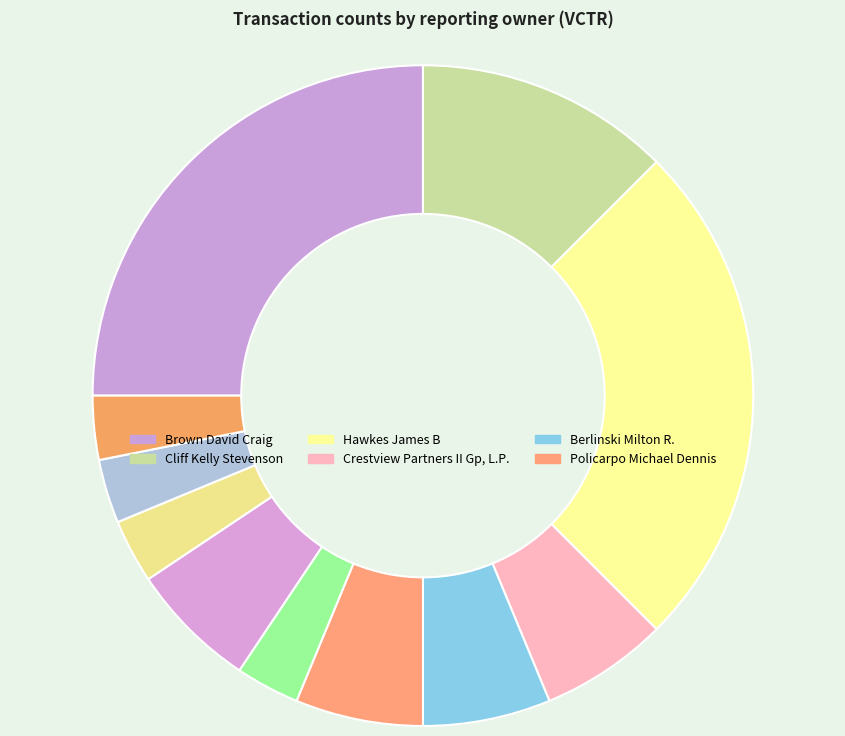

To the nearest percent, what is the difference between the largest and smallest slice percentages?

22%